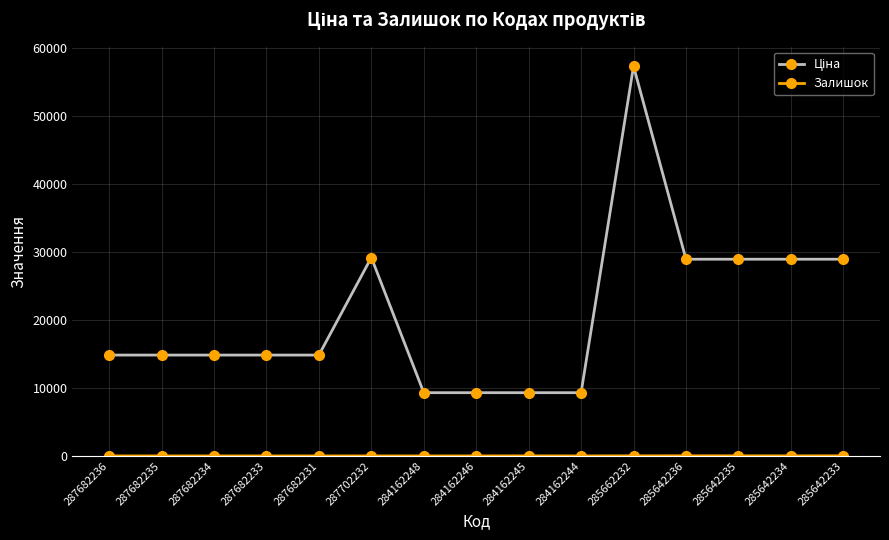

What is the total value across all series at 287682231?

14817.6